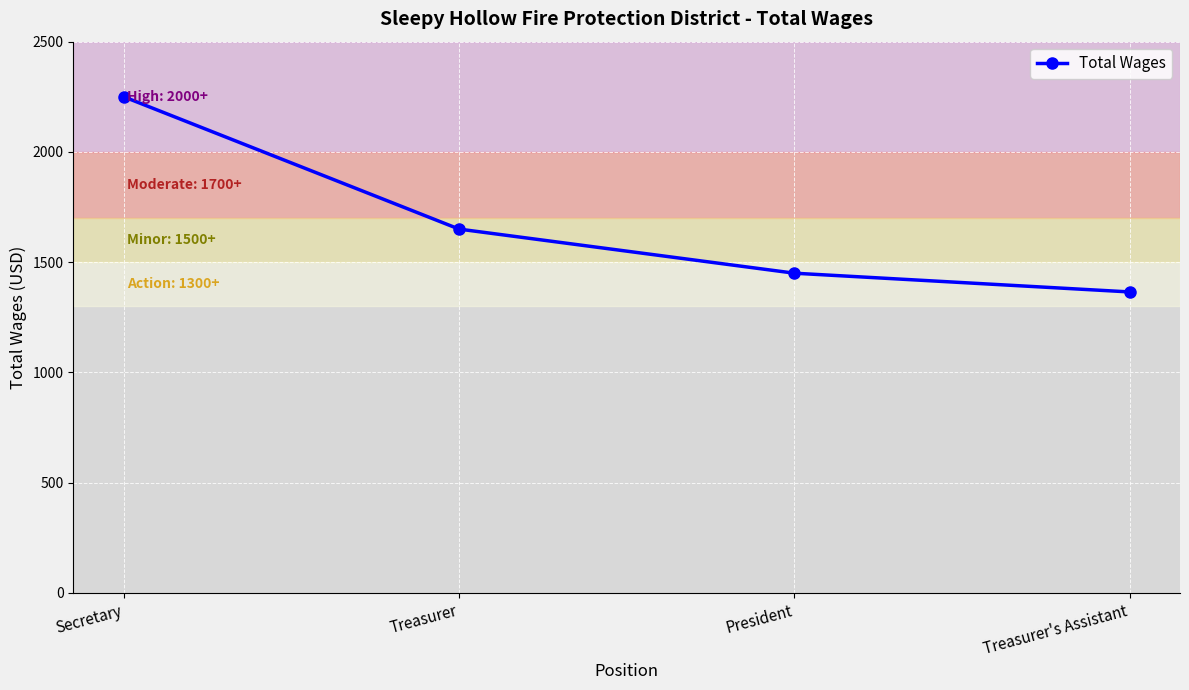

Is this an area chart (filled region under the line)?

No